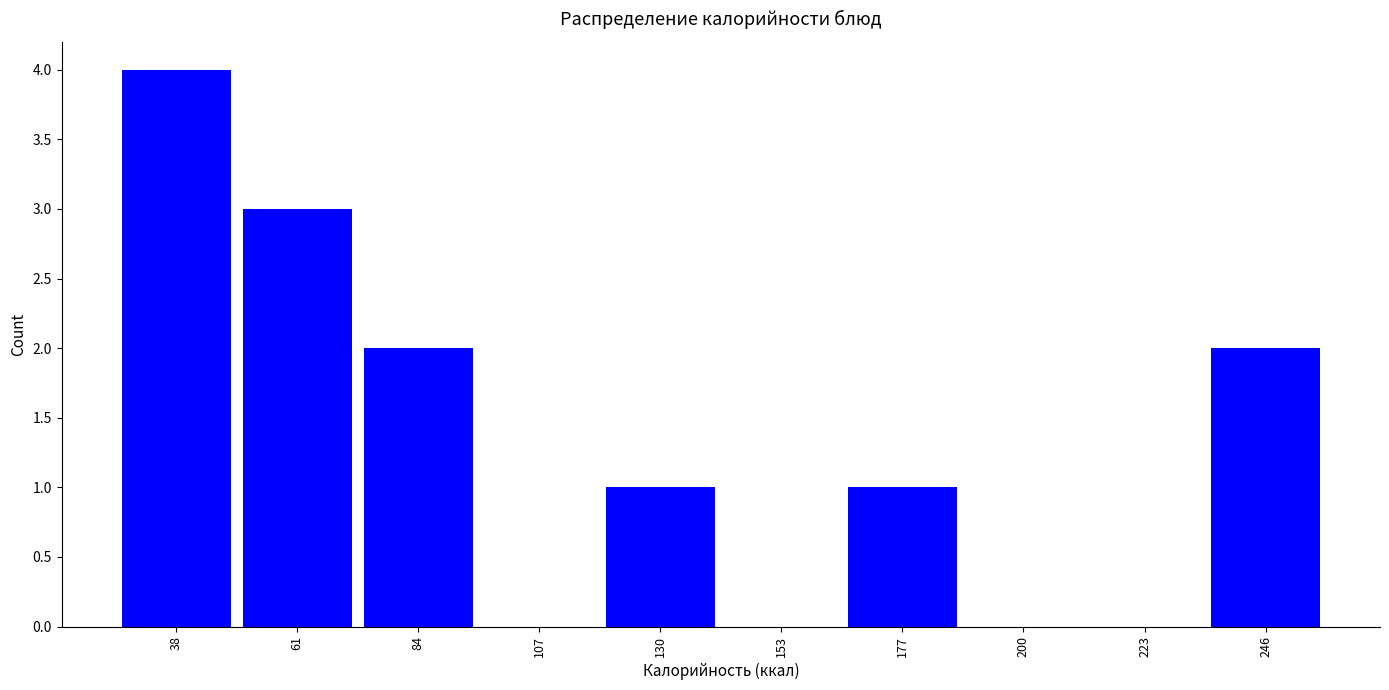

Over which range of the x-axis is the bar tallest?

25 to 50